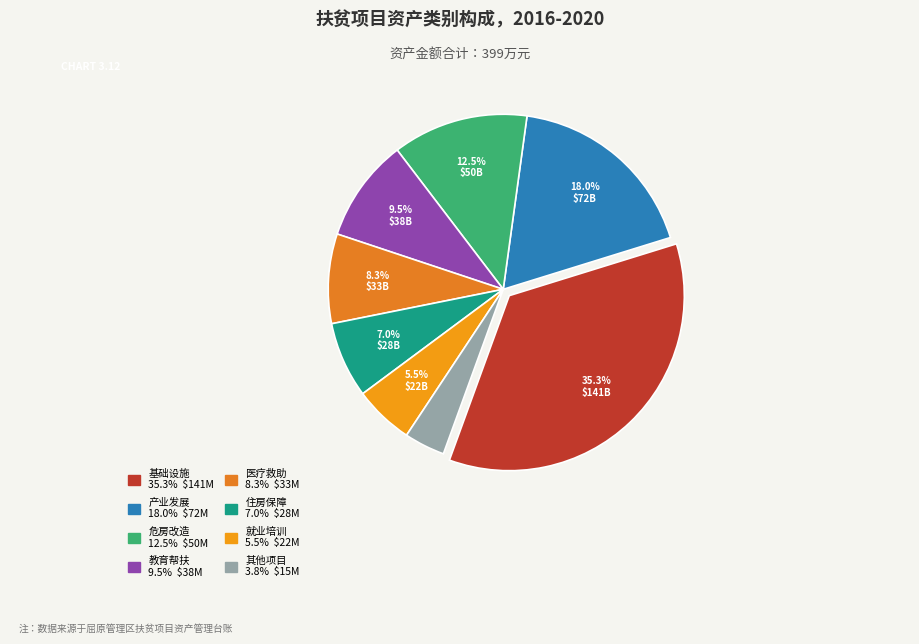

How many segments does this pie chart have?

8